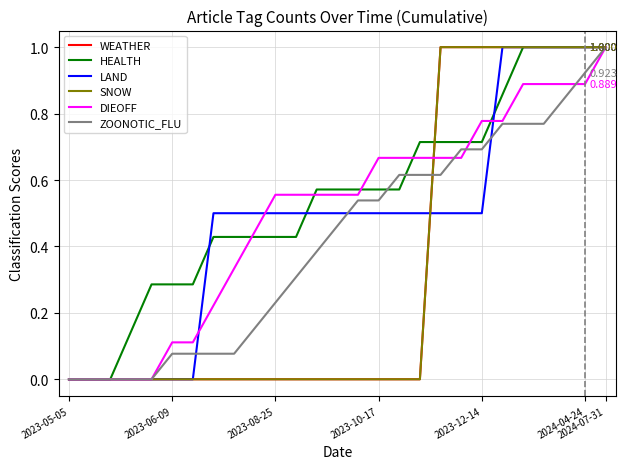

Which series has the largest total across all categories?

HEALTH